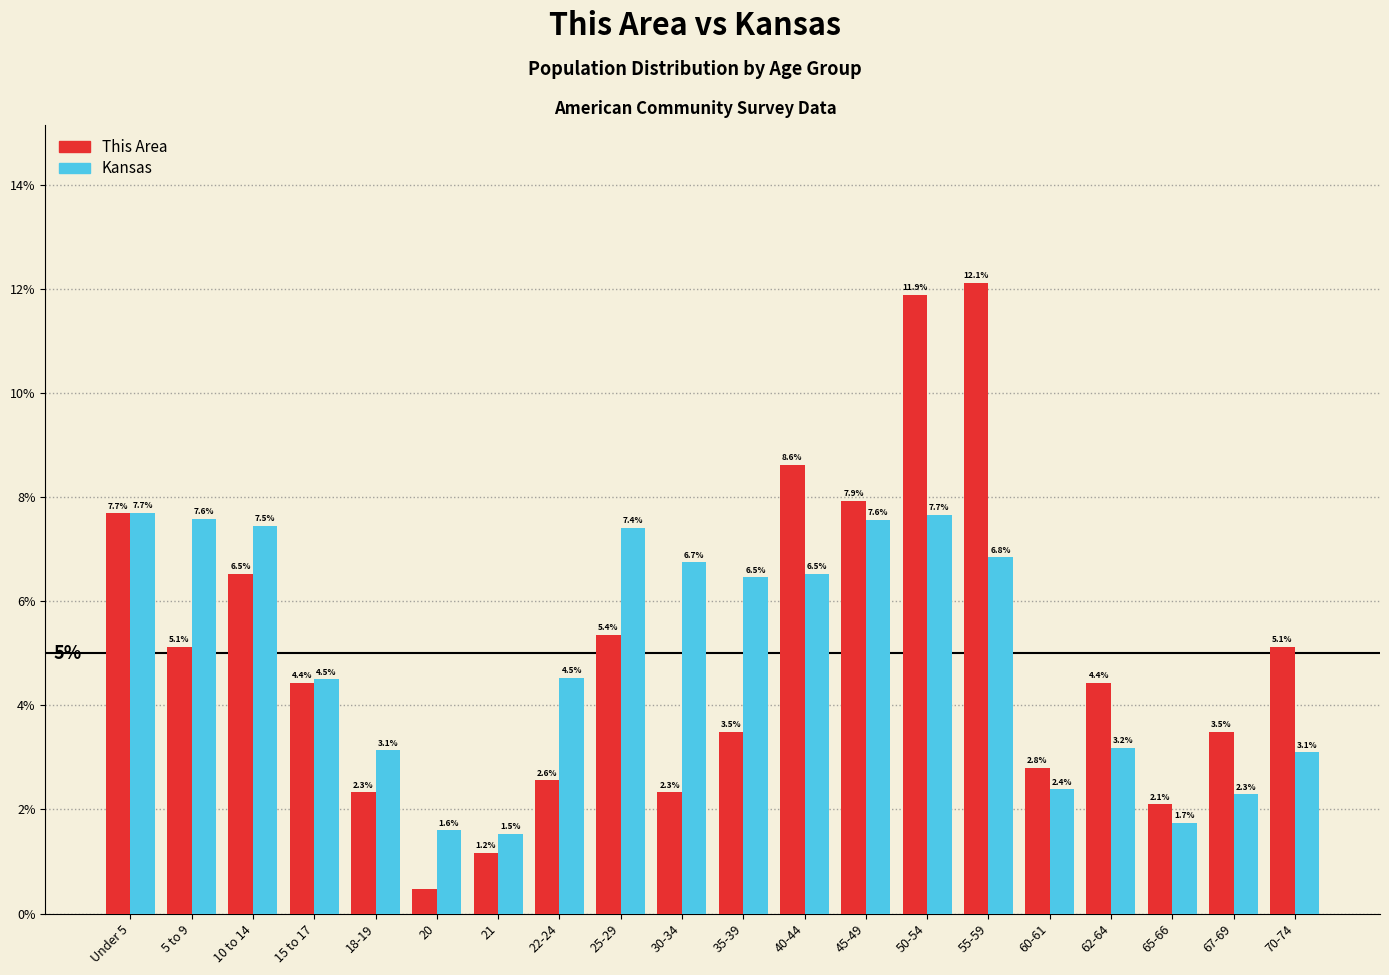

What is the difference between the maximum and second lowest values in the Kansas series?

6.1